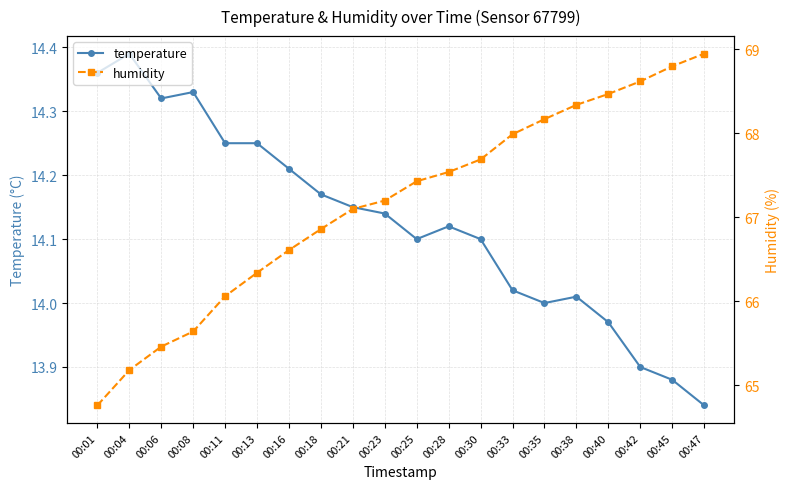

Reading left to right, what are all the values shown in this chart?

temperature: 14.4	14.4	14.3	14.3	14.2	14.2	14.2	14.2	14.2	14.1	14.1	14.1	14.1	14.0	14.0	14.0	14.0	13.9	13.9	13.8
humidity: 64.8	65.2	65.5	65.6	66.1	66.3	66.6	66.9	67.1	67.2	67.4	67.5	67.7	68.0	68.2	68.3	68.5	68.6	68.8	69.0